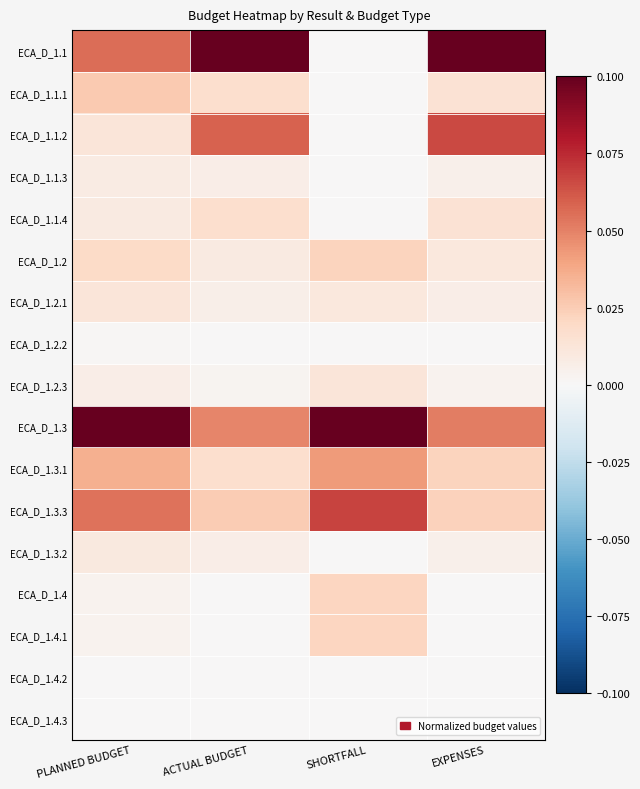

At which category is the sum across all series the highest?

PLANNED BUDGET